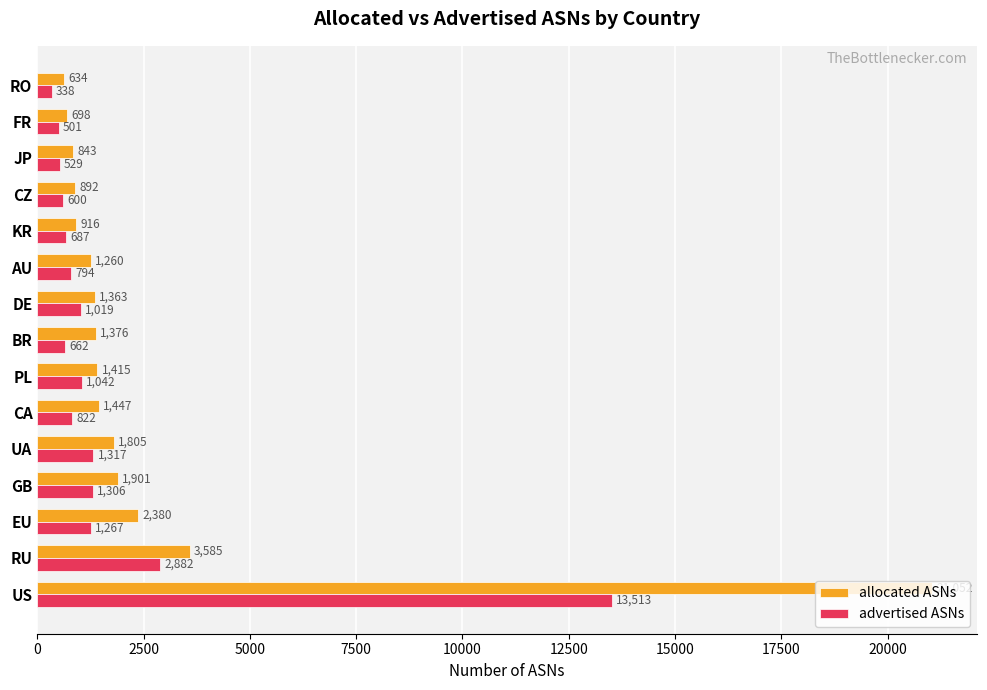

What is the difference between the highest and lowest values at RU?

703